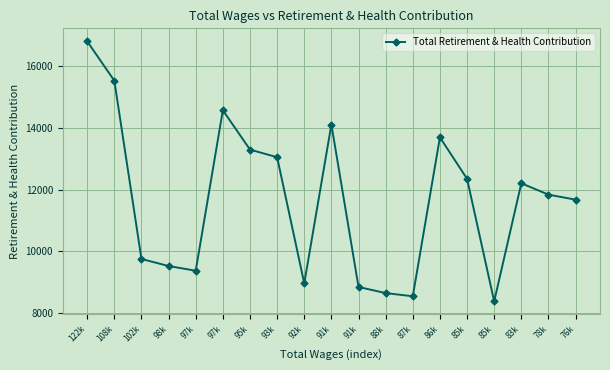

What is the label of the 5th point from the right?

85k